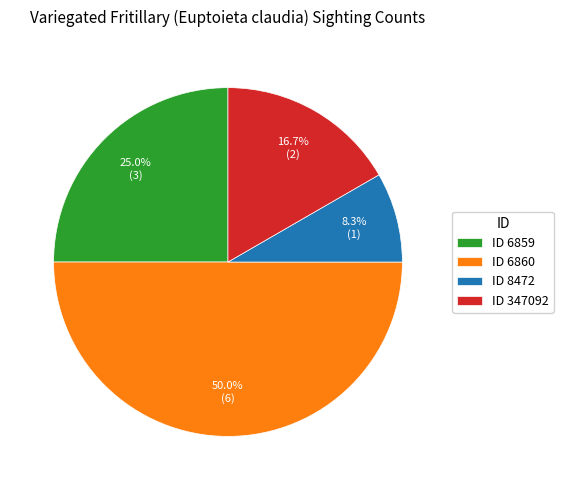

Approximately how many times larger is the value at ID 347092 compared to ID 6859?

0.7